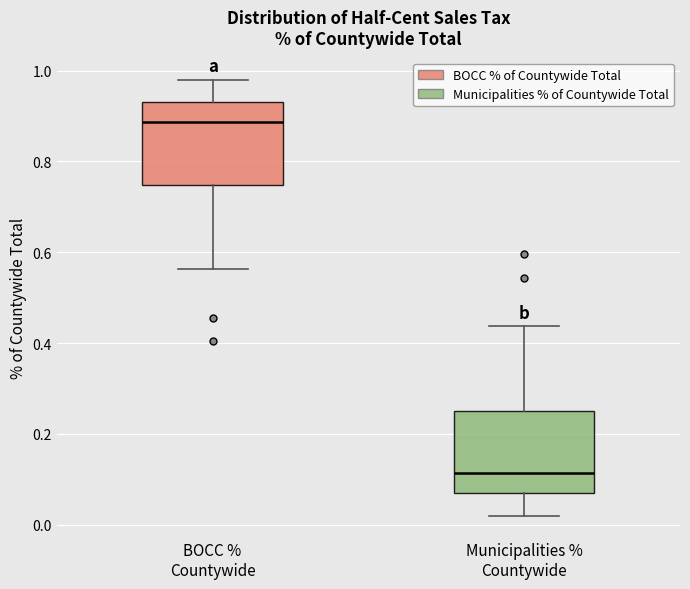

Where does the upper whisker of the box for BOCC % Countywide end on the y-axis? The values are not printed on the chart, so give them approximately, as read against the axis.

0.98